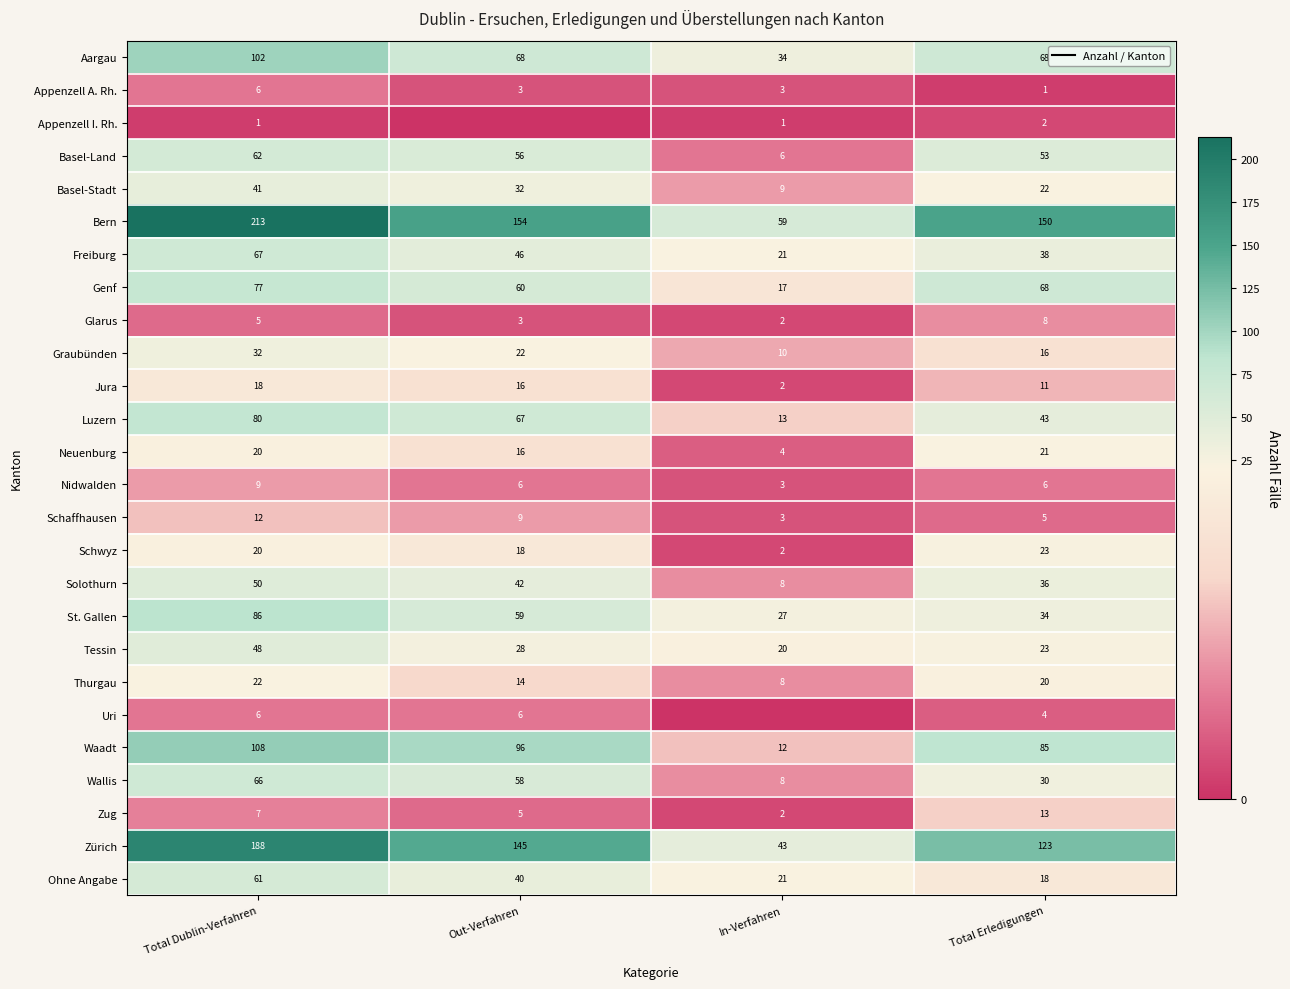

Which category has the lowest value in the Solothurn series?

In-Verfahren